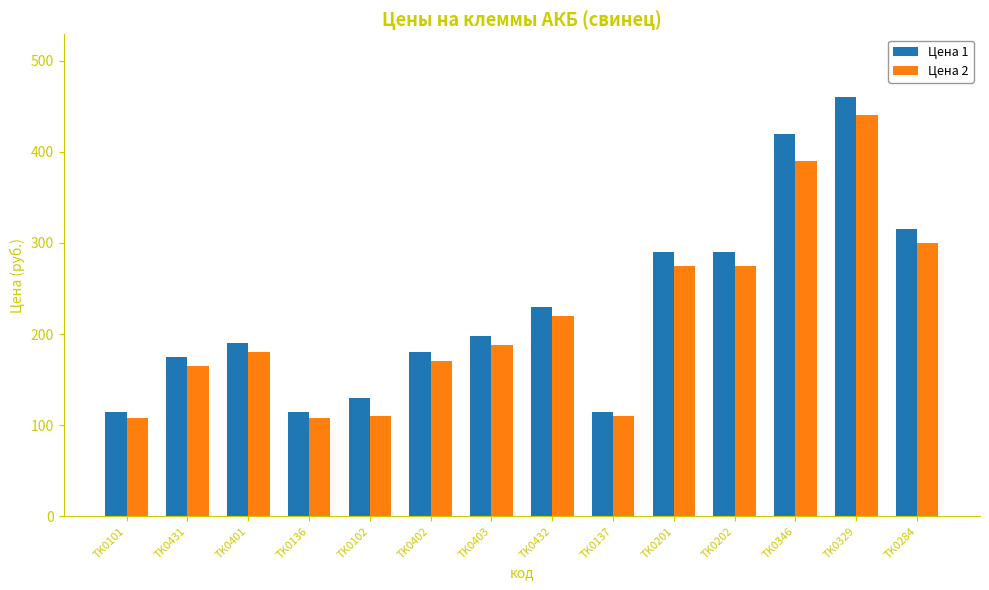

How many bars are there in total?

28